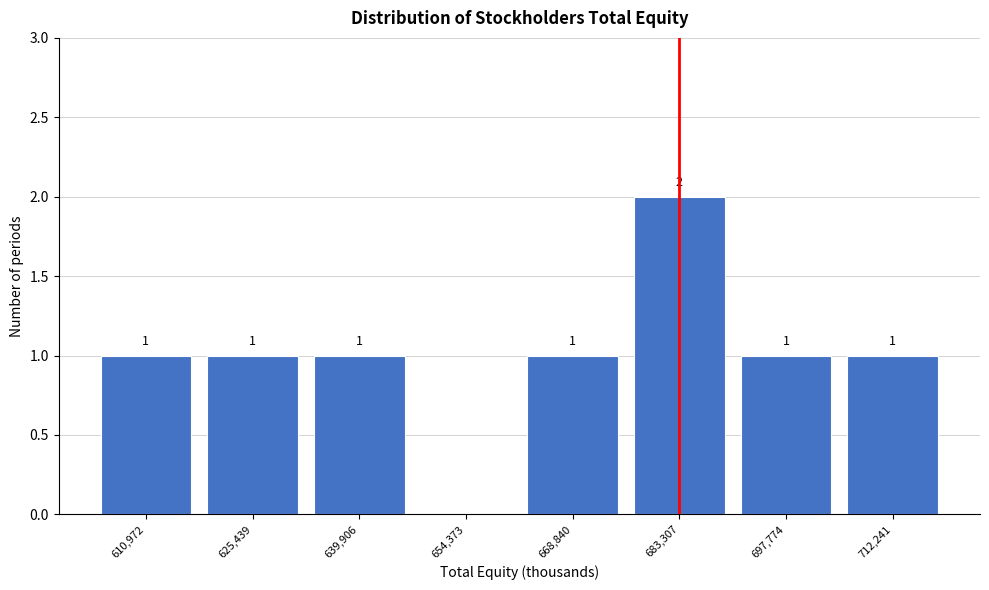

Reading right to left, list all the values displayed in this chart.

712,241=1	697,774=1	683,307=2	668,840=1	654,373=0	639,906=1	625,439=1	610,972=1